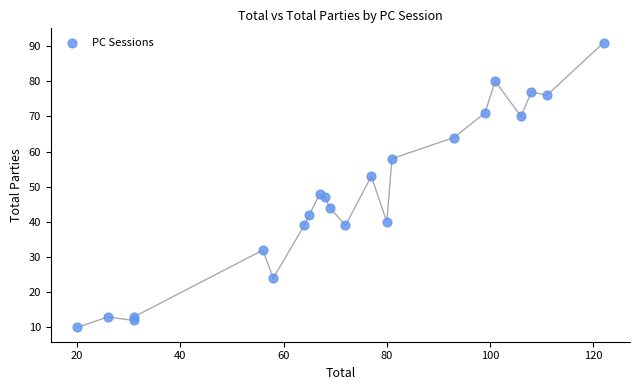

What Y value in the scatter plot is closest to 50?

48